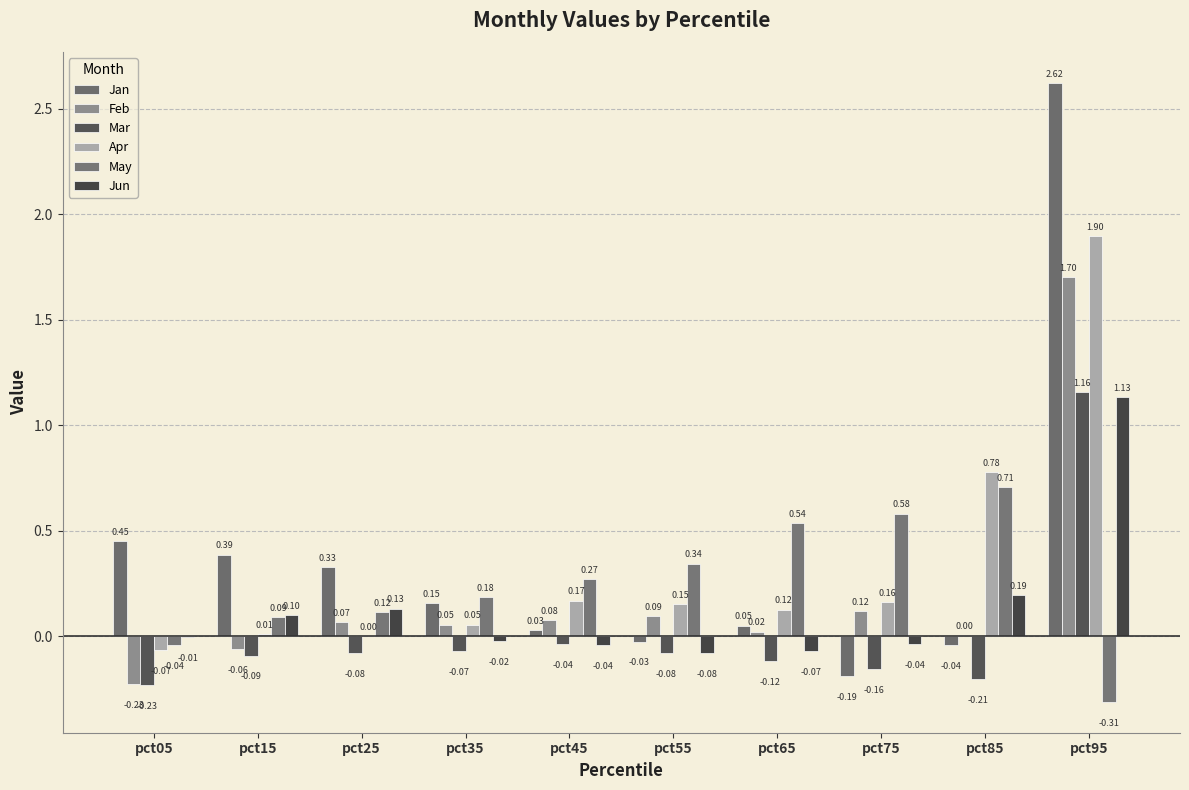

At which label does May reach its peak?

pct85